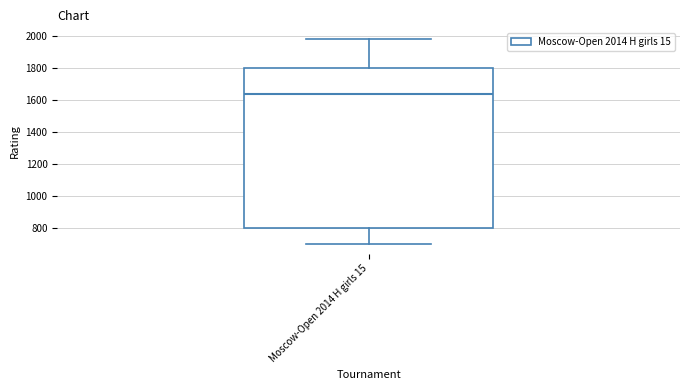

Transcribe this box plot: give where the median line is, the range the box spans, and where the two whiskers end, as read against the y-axis. The values are not printed on the chart, so give them approximately, as read against the axis.

median 1640, box 800 to 1800, whiskers 700 to 1980